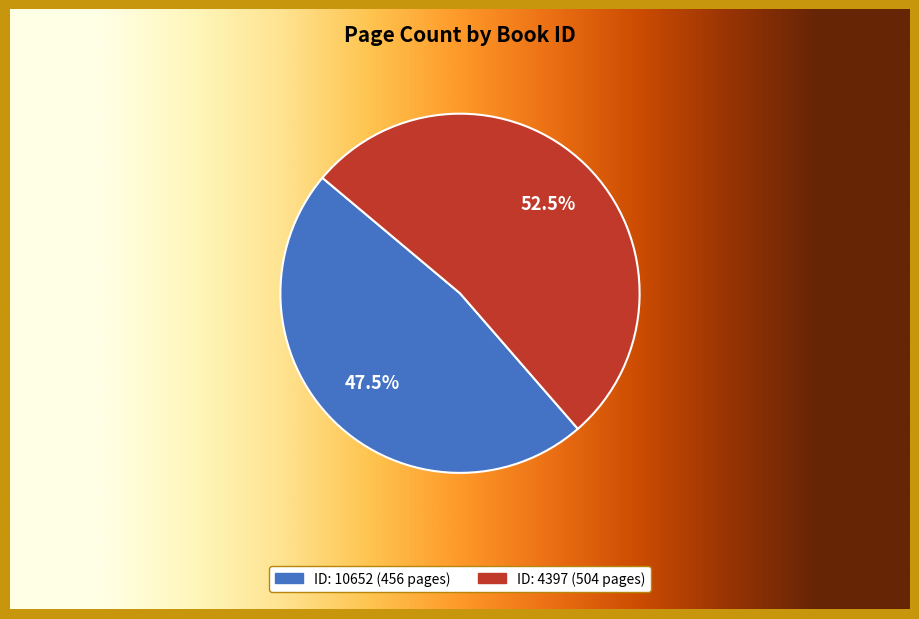

What percentage is NOT represented by 4397?

47.5%